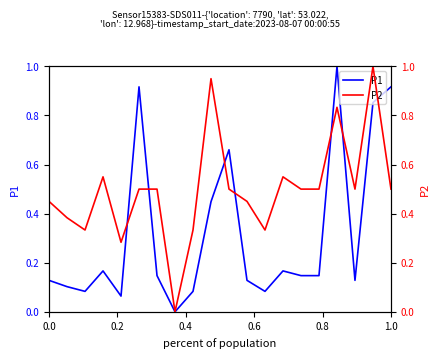

Is it true that P1 equals 1.5 at 1.0?

False